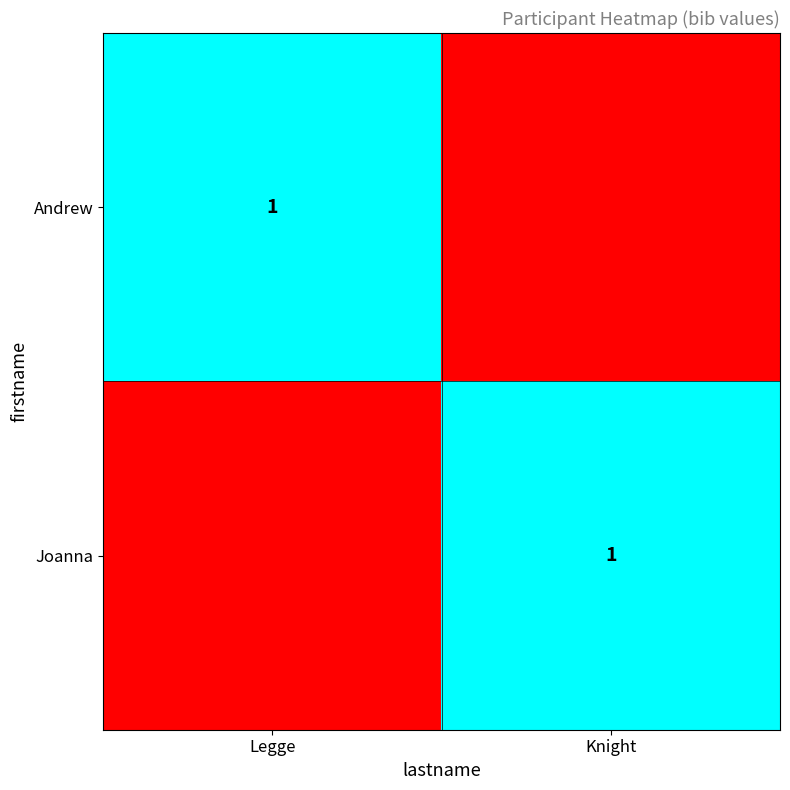

The Andrew series shows 1 at Legge. True or false?

True